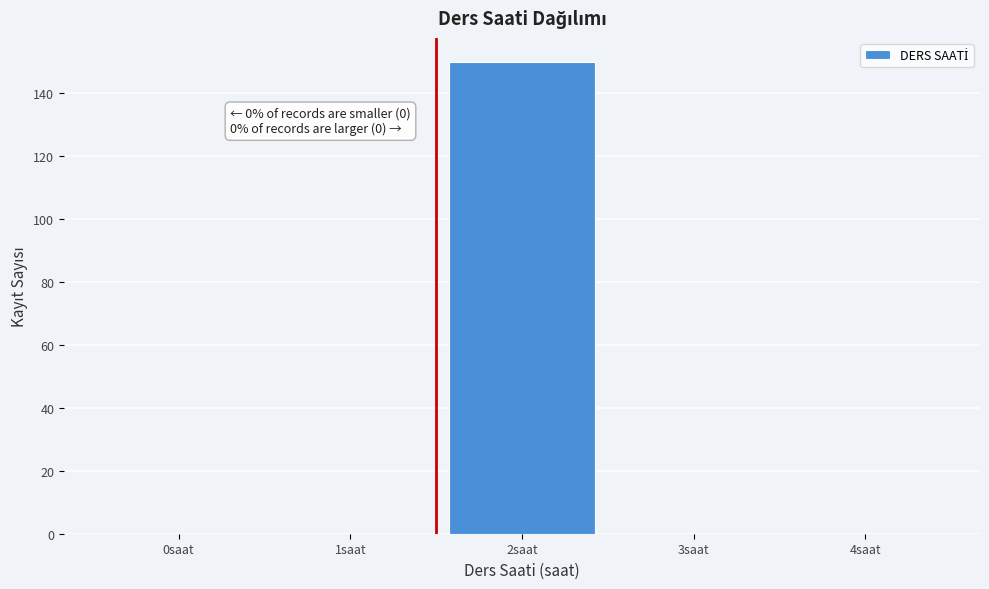

Reading left to right, extract all data points from this chart.

0saat=0	1saat=0	2saat=150	3saat=0	4saat=0